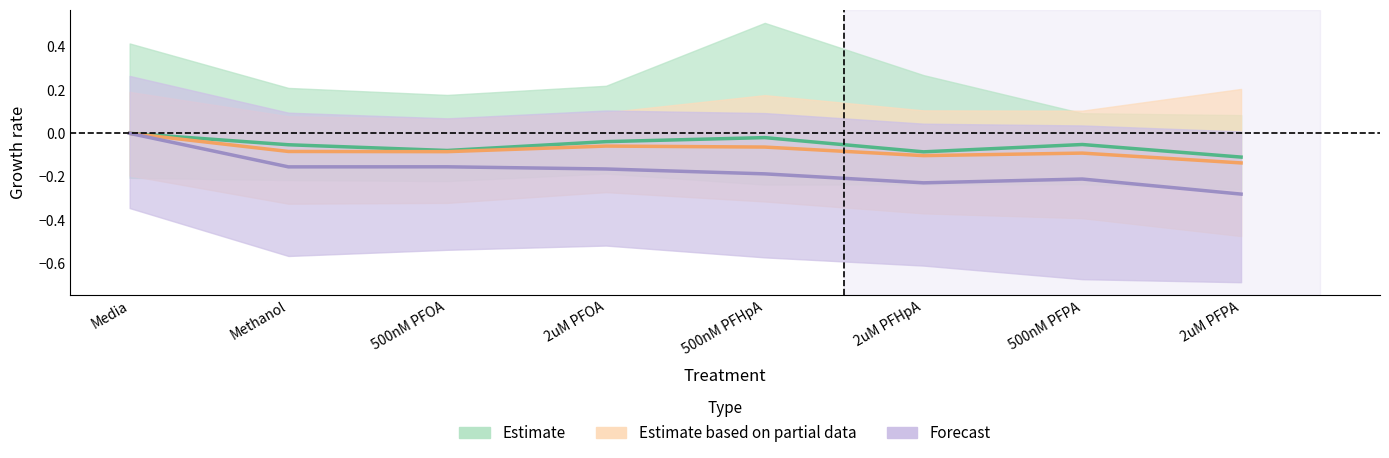

List the series in order of their peak value, highest first.

Estimate, Estimate based on partial data, Forecast